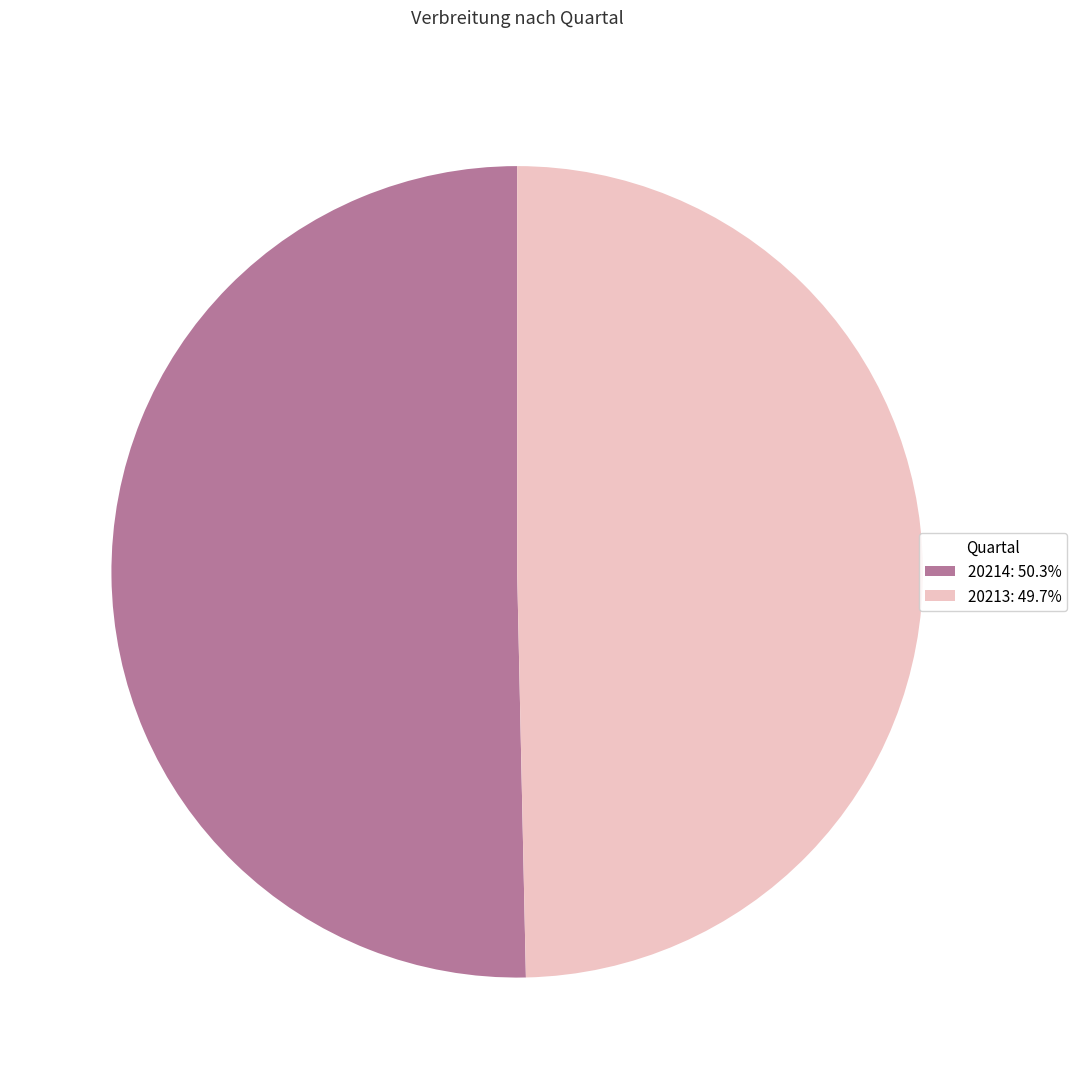

Combined, do 20214 and 20213 account for over 50%?

Yes